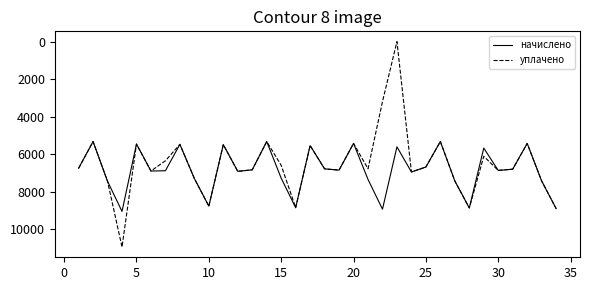

Rank the series by their maximum value, from highest to lowest.

уплачено, начислено